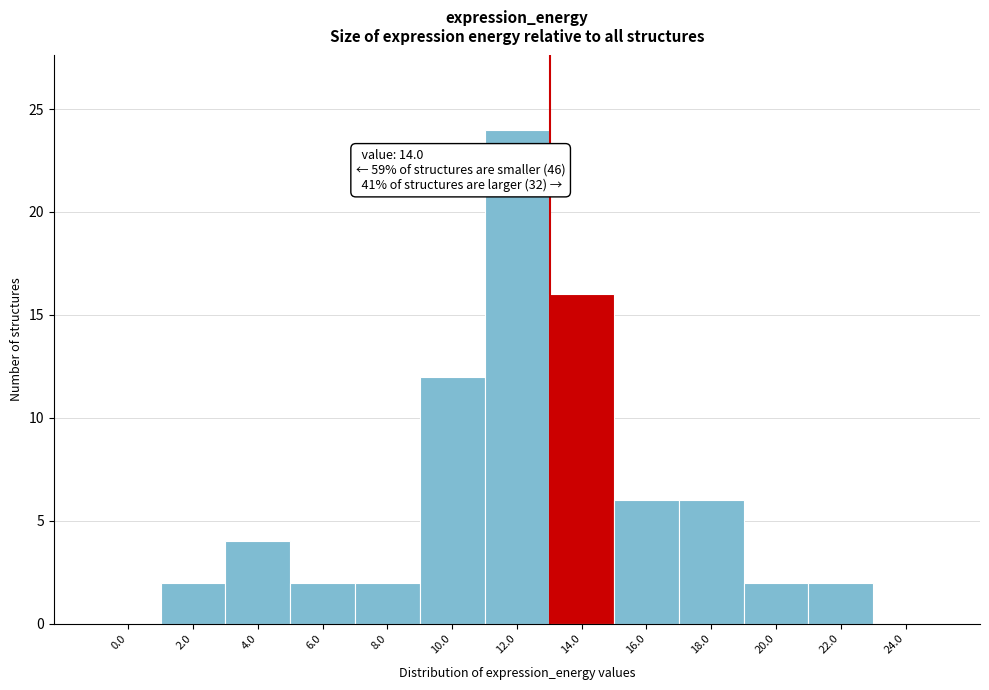

Reading left to right, list all the values displayed in this chart.

0.0=0	2.0=2	4.0=4	6.0=2	8.0=2	10.0=12	12.0=24	14.0=16	16.0=6	18.0=6	20.0=2	22.0=2	24.0=0